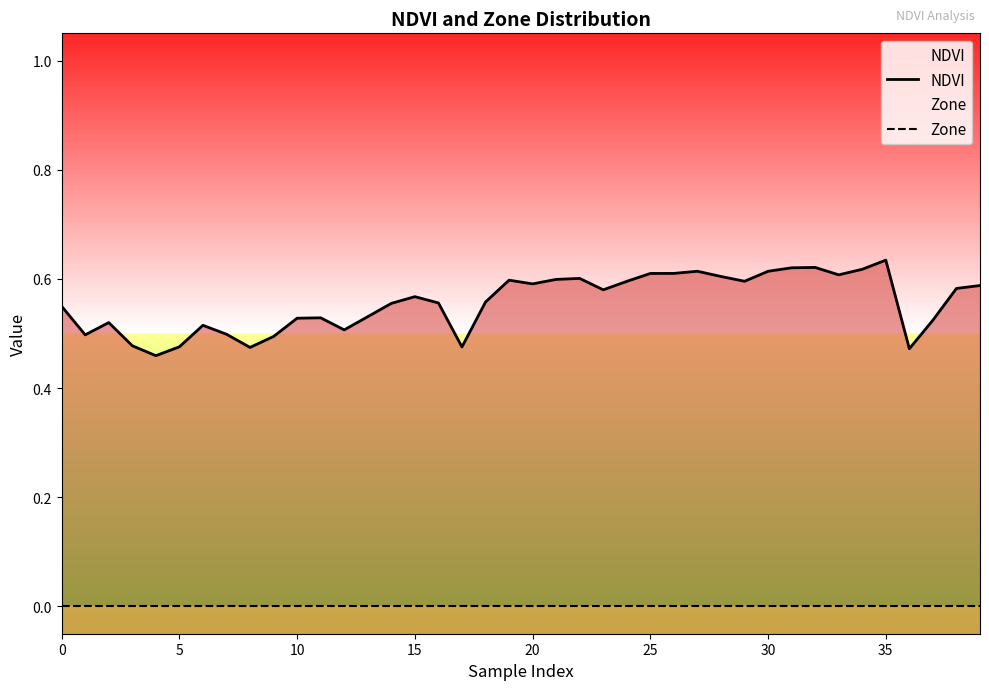

Count the number of data series in this chart.

2